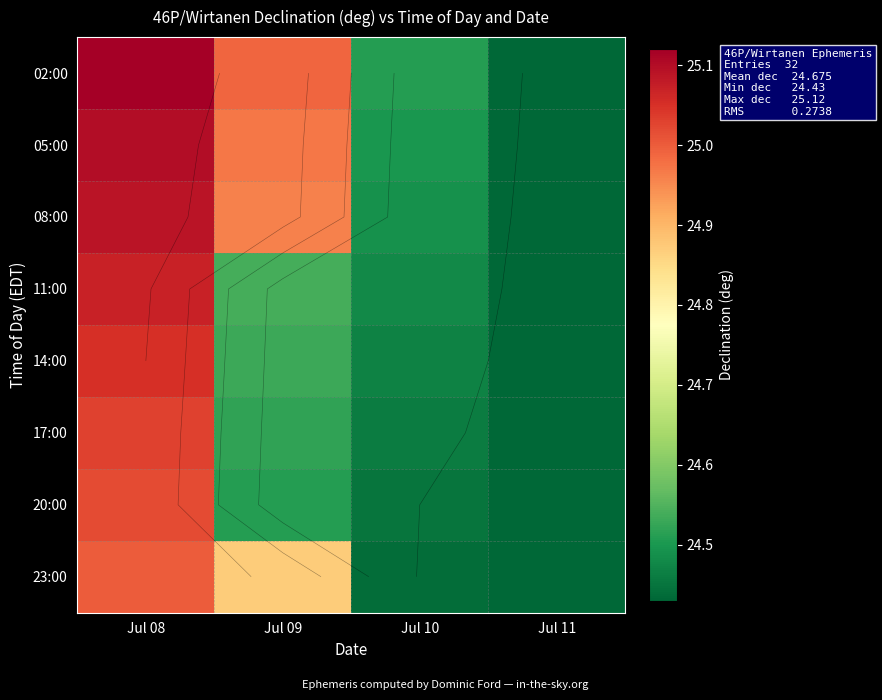

Rank the series by their maximum value, from lowest to highest.

23:00, 20:00, 17:00, 14:00, 11:00, 08:00, 05:00, 02:00